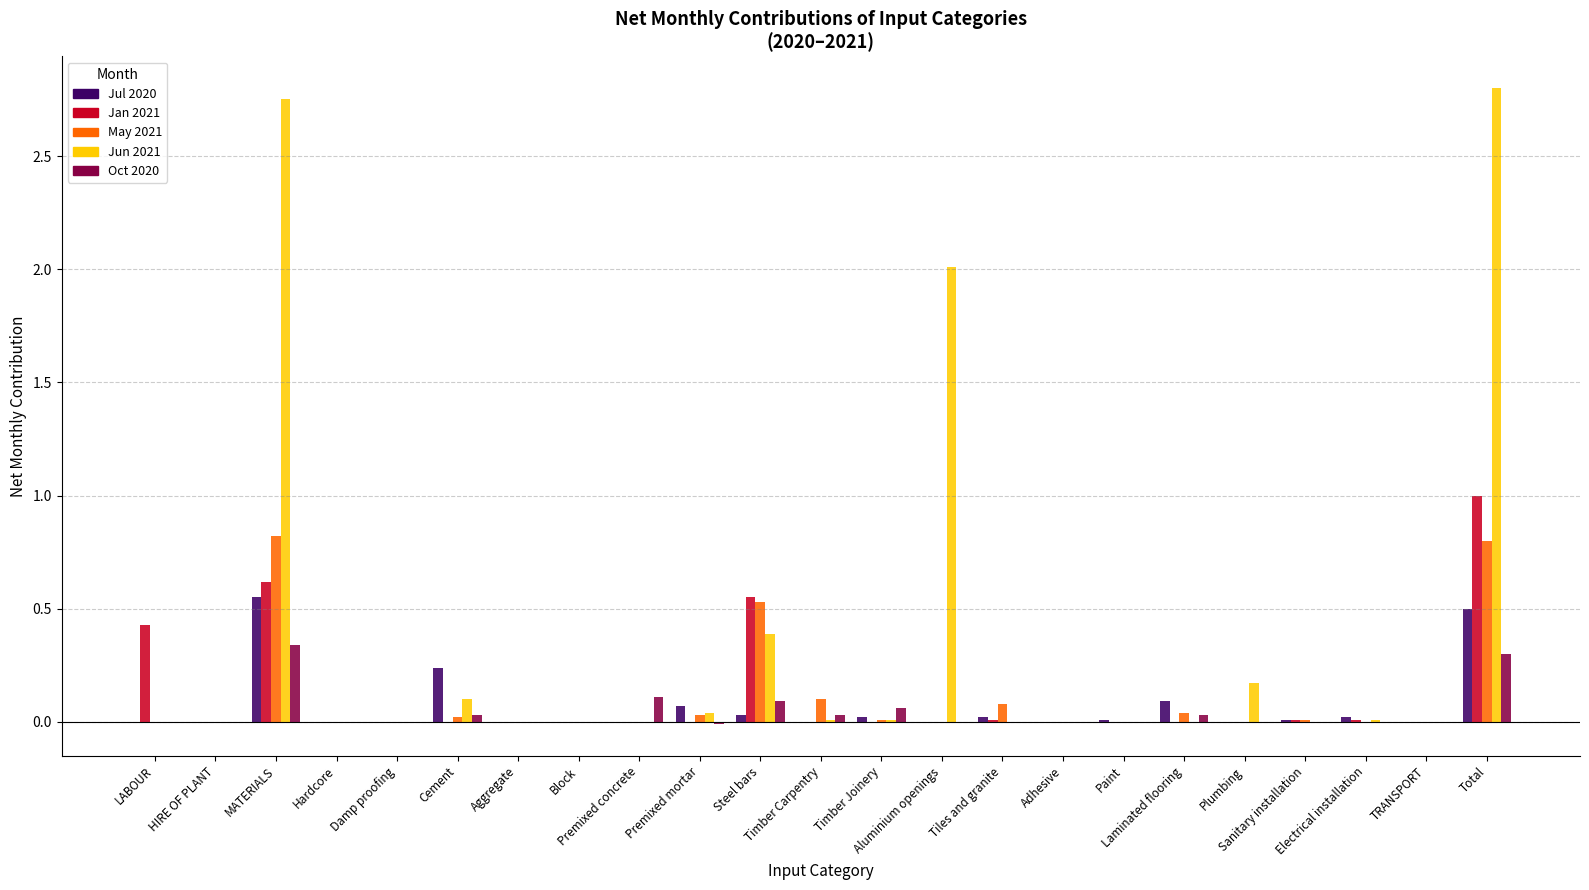

At which category is the sum across all series the highest?

Total